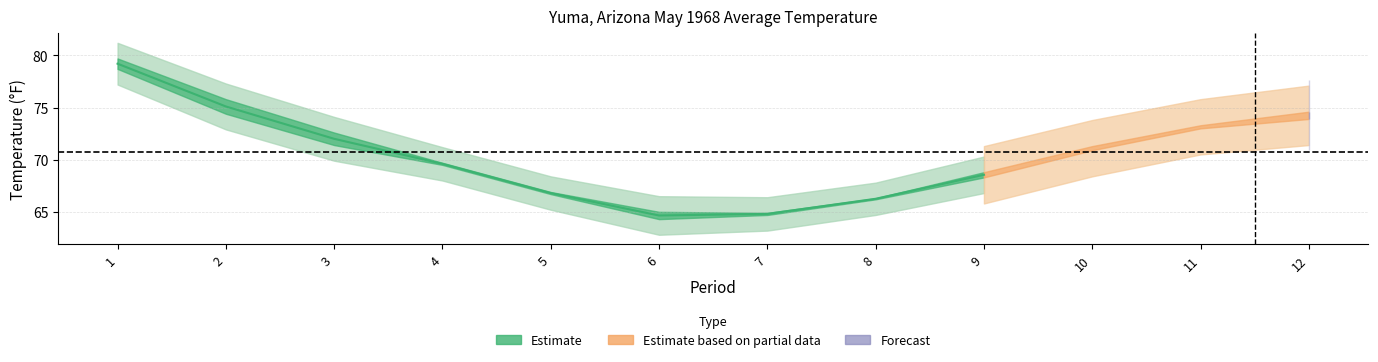

What is the maximum value for Value?

78.7